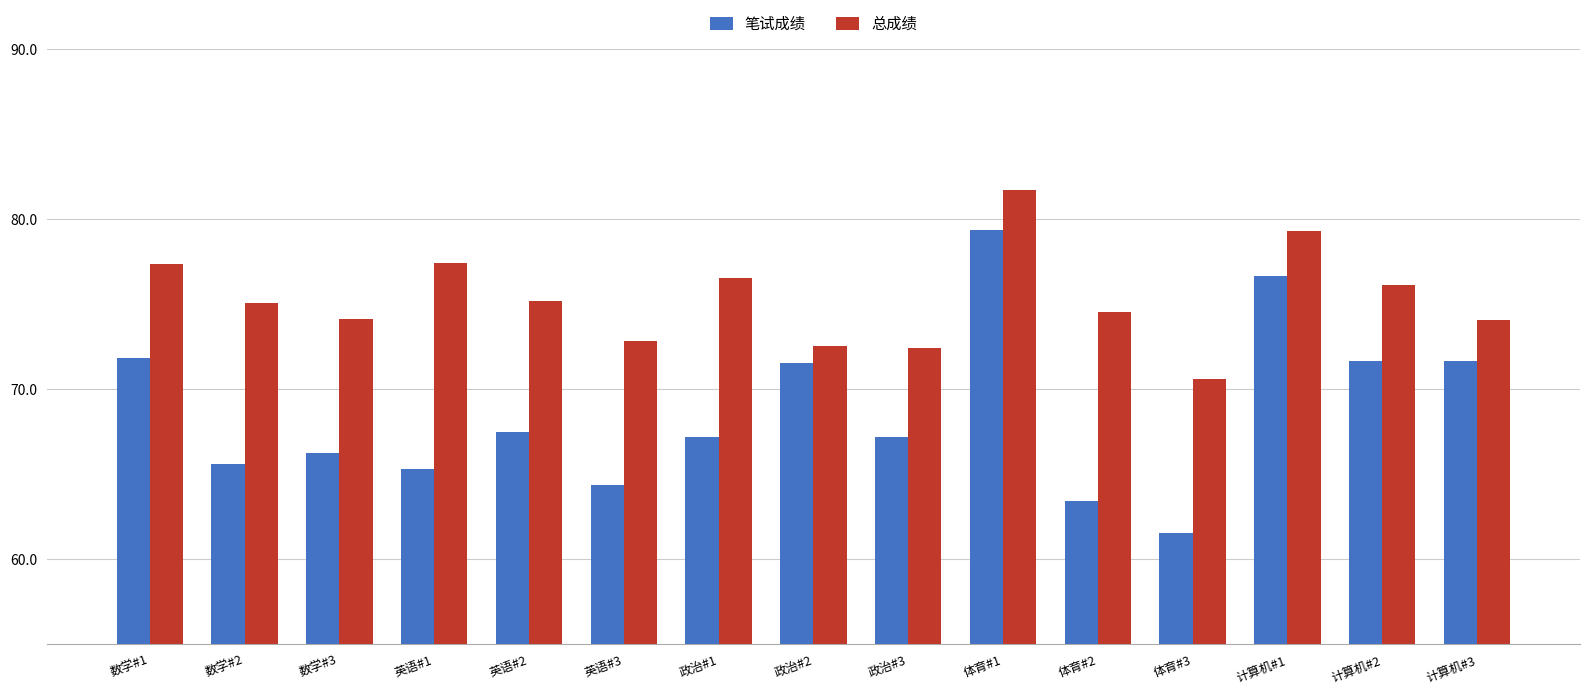

What is the sum of all 笔试成绩 values?

1031.3